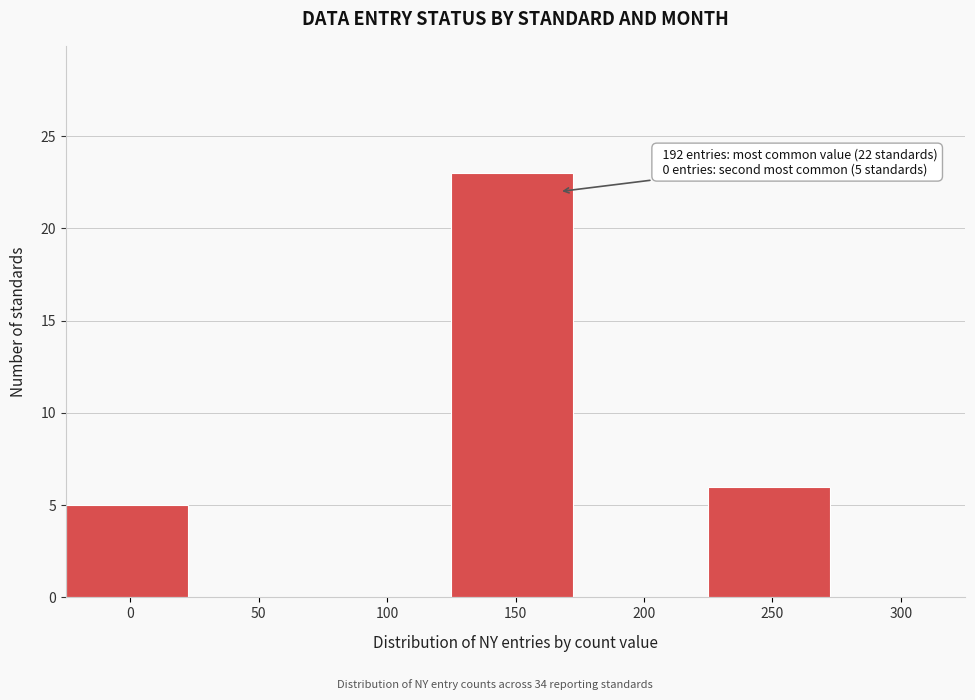

Reading left to right, list all the values displayed in this chart.

0=5	50=0	100=0	150=23	200=0	250=6	300=0